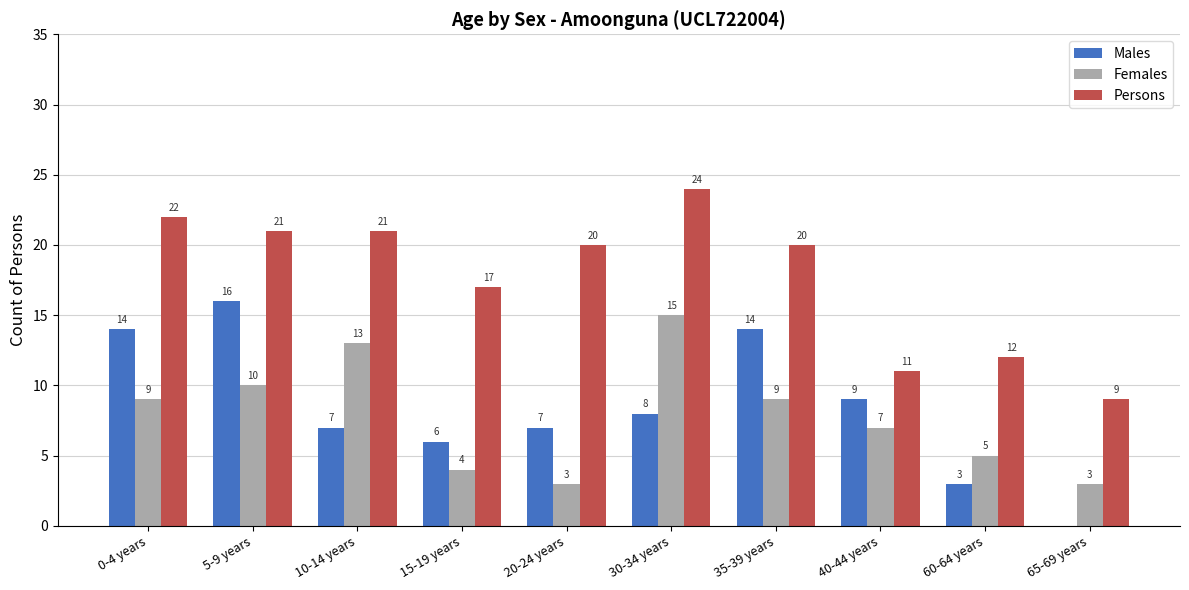

Which category has the highest value in the Males series?

5-9 years